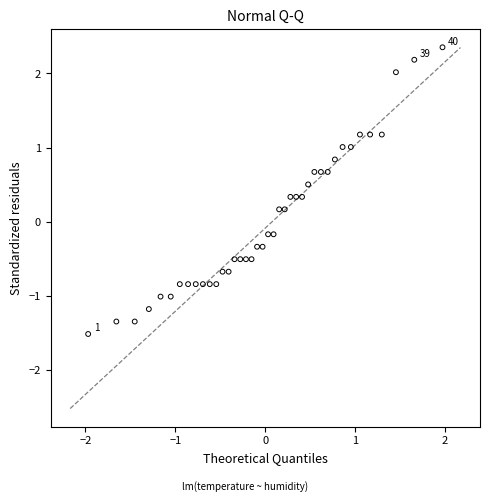

What is the range of X values (max minus min)?

3.9